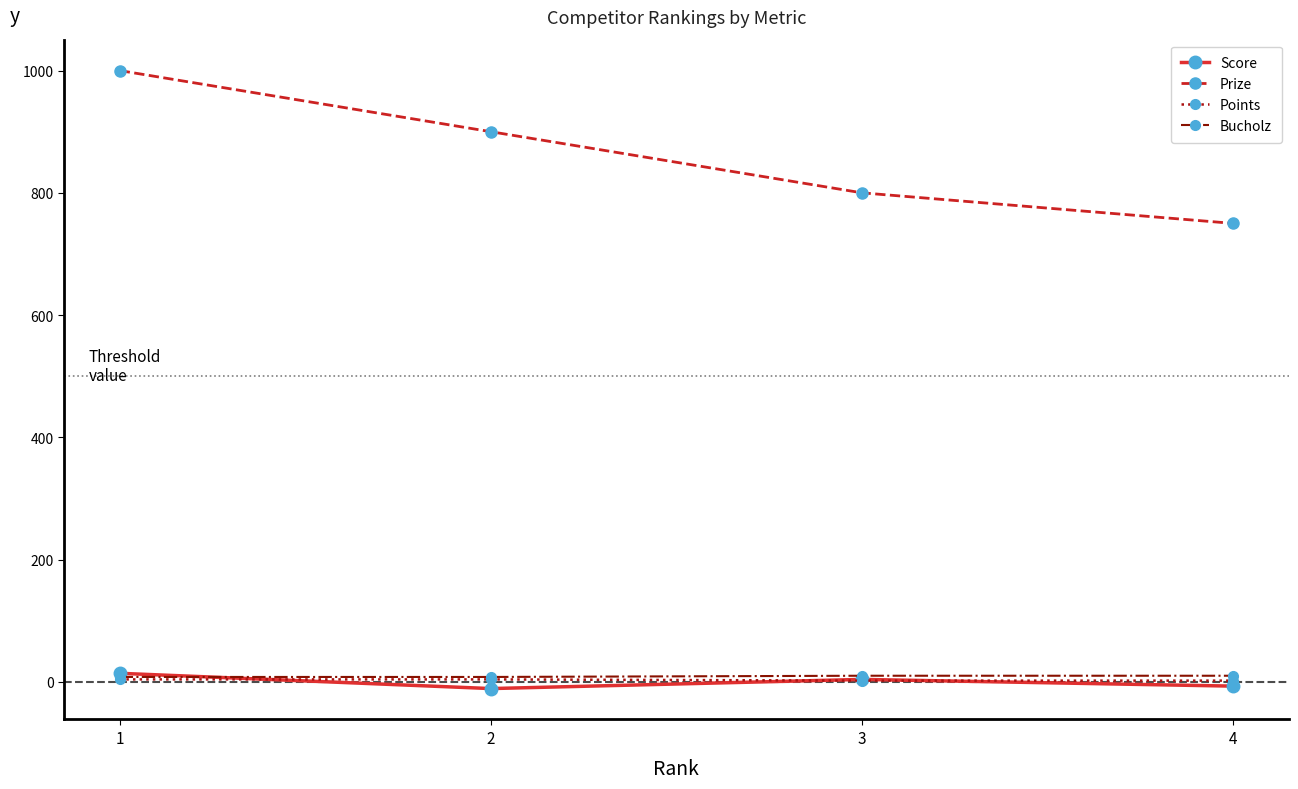

At which category does the chart reach its peak across all series?

1